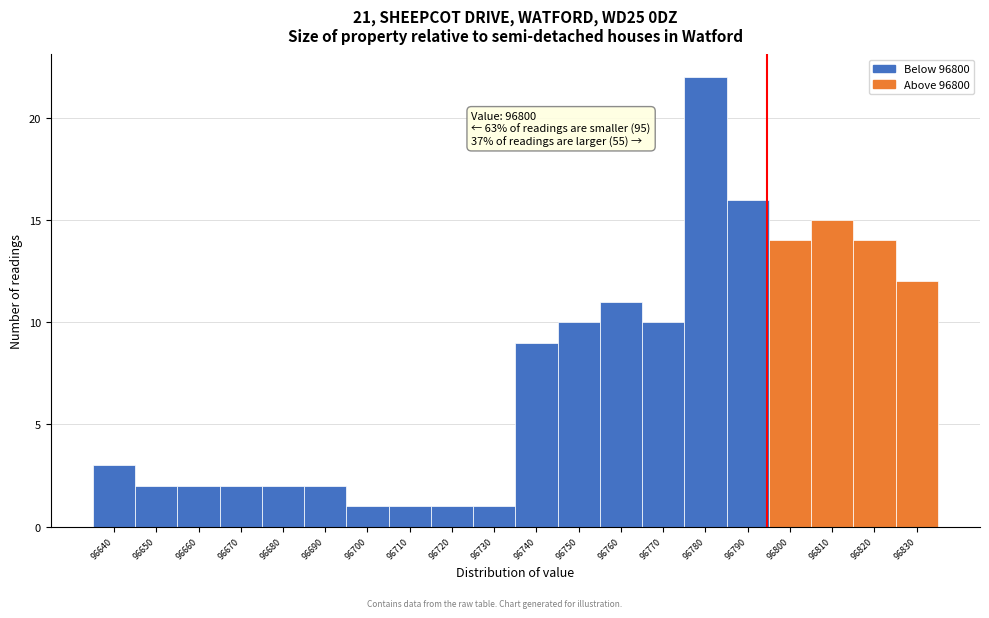

Reading left to right, extract all data points from this chart.

96640=3	96650=2	96660=2	96670=2	96680=2	96690=2	96700=1	96710=1	96720=1	96730=1	96740=9	96750=10	96760=11	96770=10	96780=22	96790=16	96800=14	96810=15	96820=14	96830=12